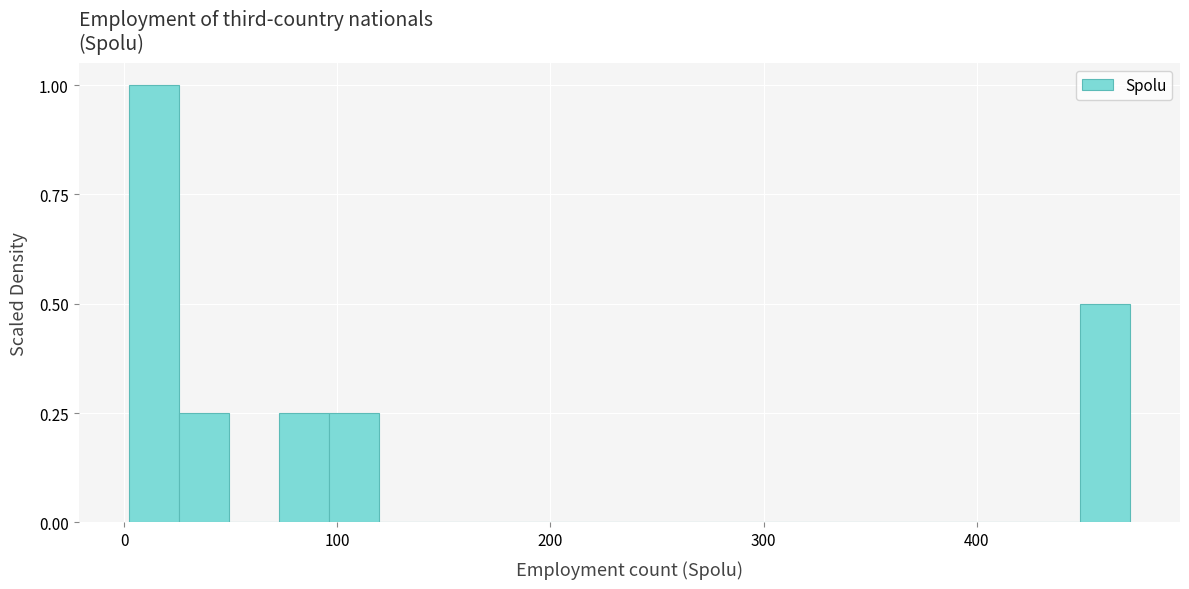

Around what value on the x-axis is the tallest bar? Give the approximate position of its centre, as read against the axis.

10